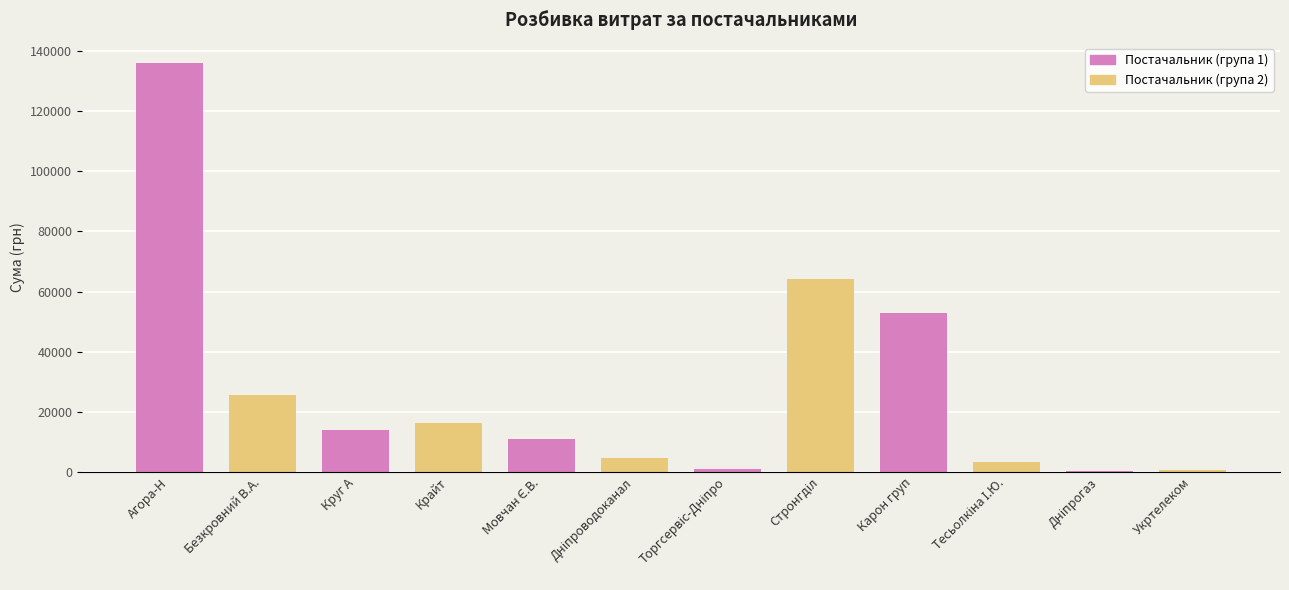

What is the label of the 8th bar from the left?

ТОВ "Стронгділ"